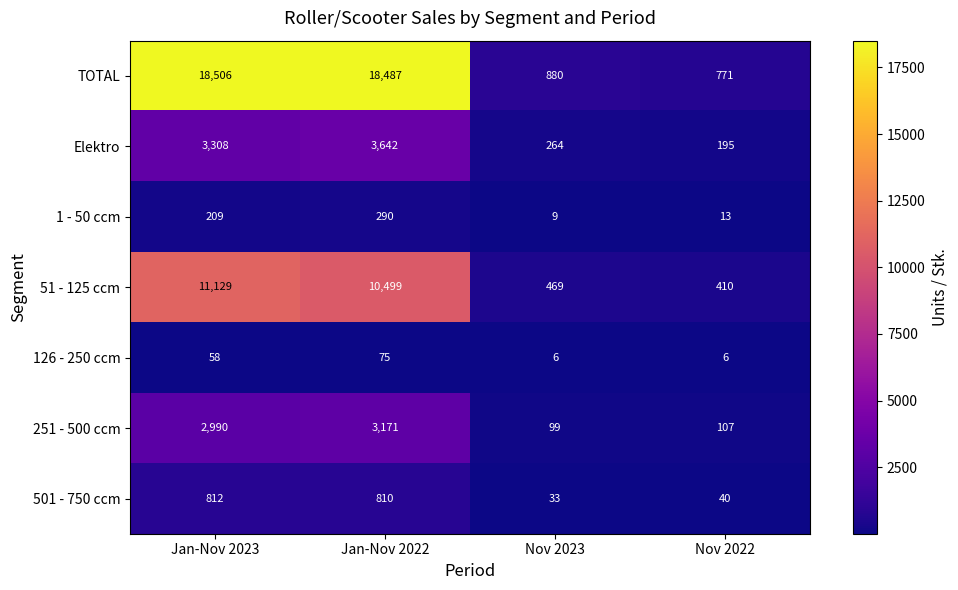

The value of 1 - 50 ccm at Nov 2023 is 9. True or false?

True